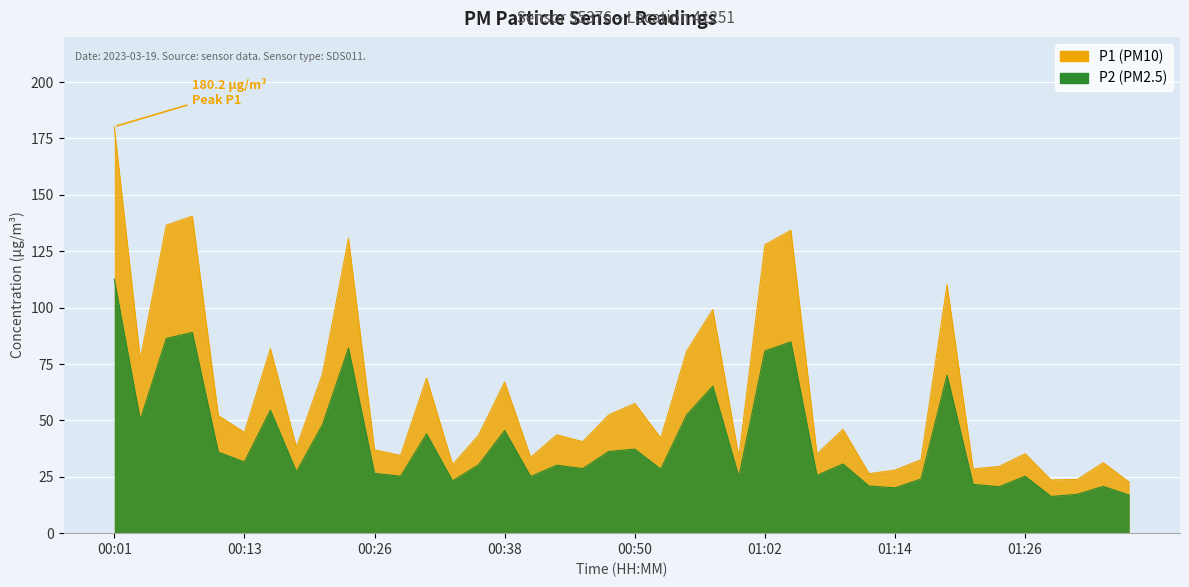

Which series has the largest total across all categories?

P1